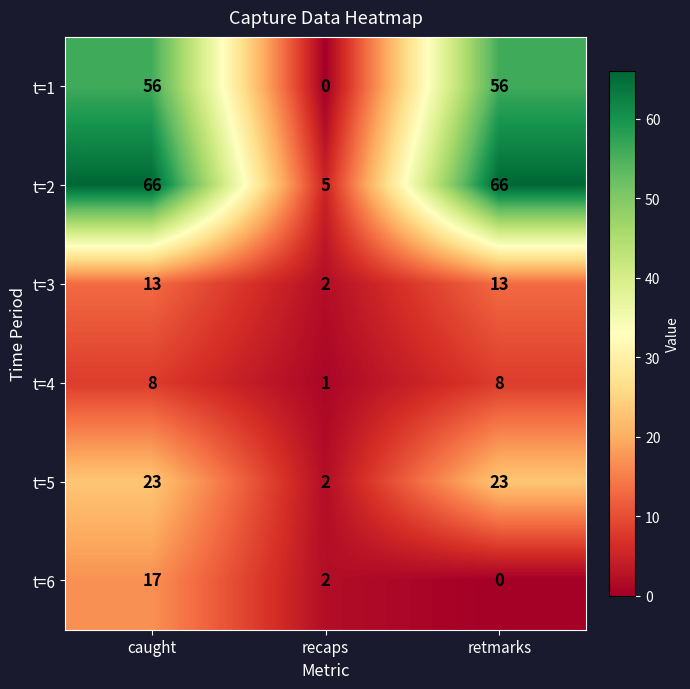

List the series in order of their peak value, lowest first.

t=4, t=3, t=6, t=5, t=1, t=2